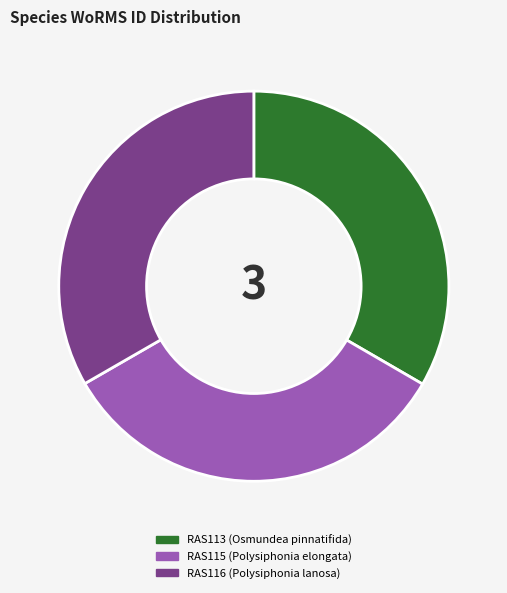

Do RAS113 and RAS115 together represent more than half of the pie?

Yes